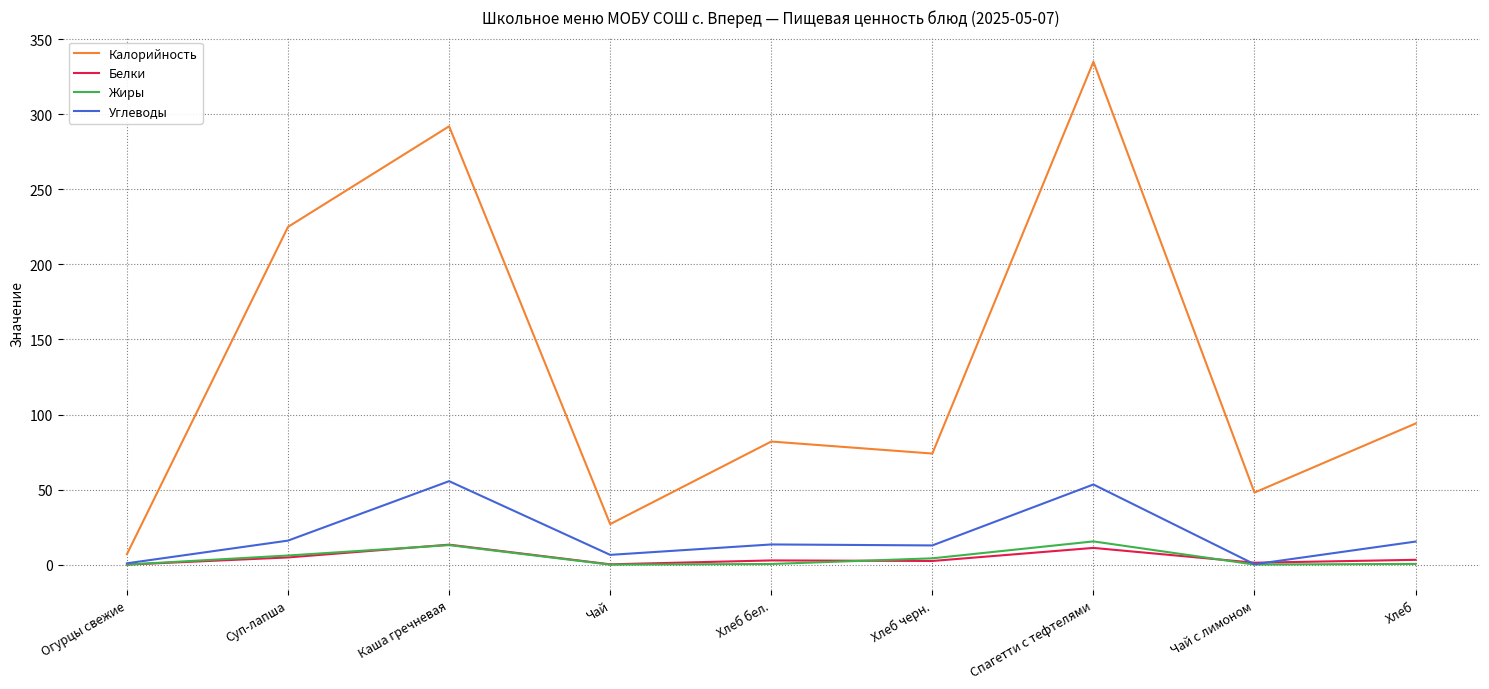

At which category is the sum across all series the highest?

Спагетти с тефтелями